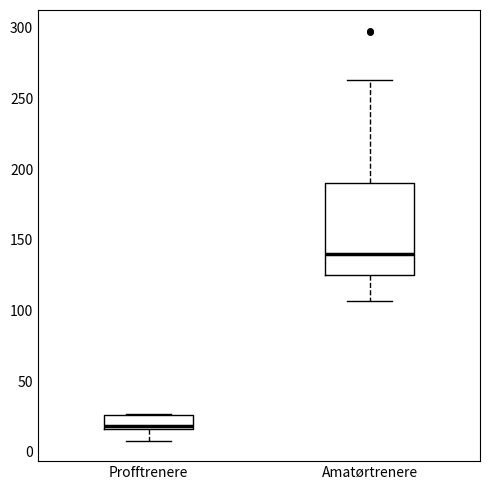

Where is the upper edge of the box for Profftrenere on the y-axis? The values are not printed on the chart, so give them approximately, as read against the axis.

25